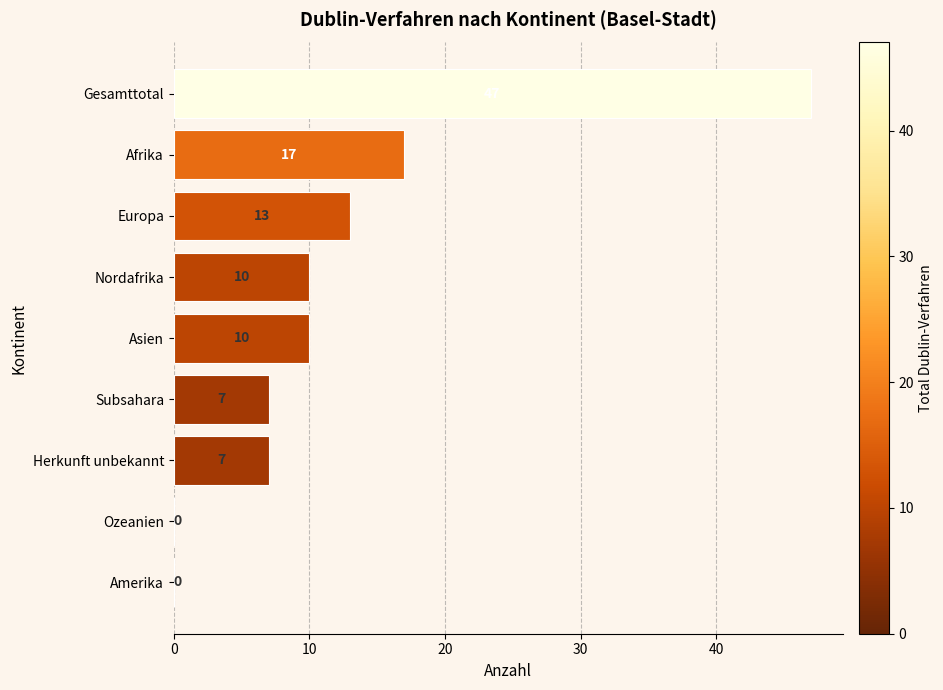

What is the change in value from Herkunft unbekannt to Amerika?

-7